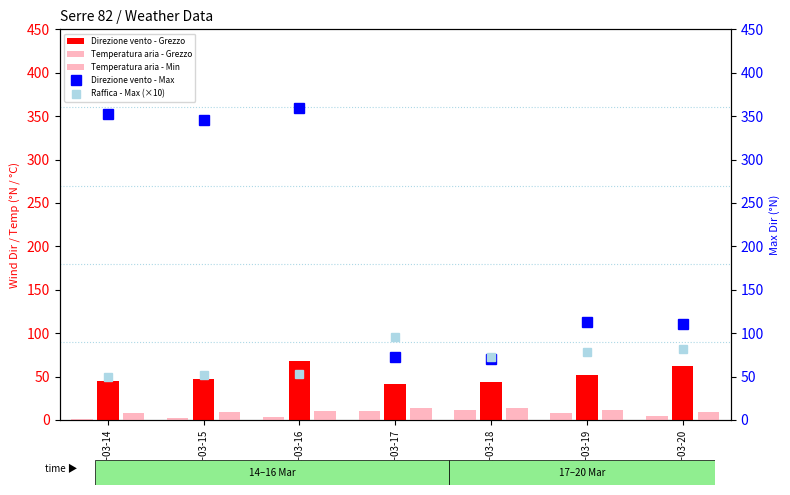

Reading left to right, what are all the values shown in this chart?

Direzione vento - Grezzo: 45.0	47.0	68.0	41.0	44.0	52.0	62.0
Temperatura aria - Grezzo: 8.2	8.8	9.7	14.1	13.5	11.4	9.2
Temperatura aria - Min: 1.4	2.1	3.1	10.3	11.8	8.0	4.9
Direzione vento - Max: 352.0	345.0	359.0	73.0	70.0	113.0	111.0
Raffica - Max (×10): 50.0	52.0	53.0	95.0	72.0	78.0	82.0